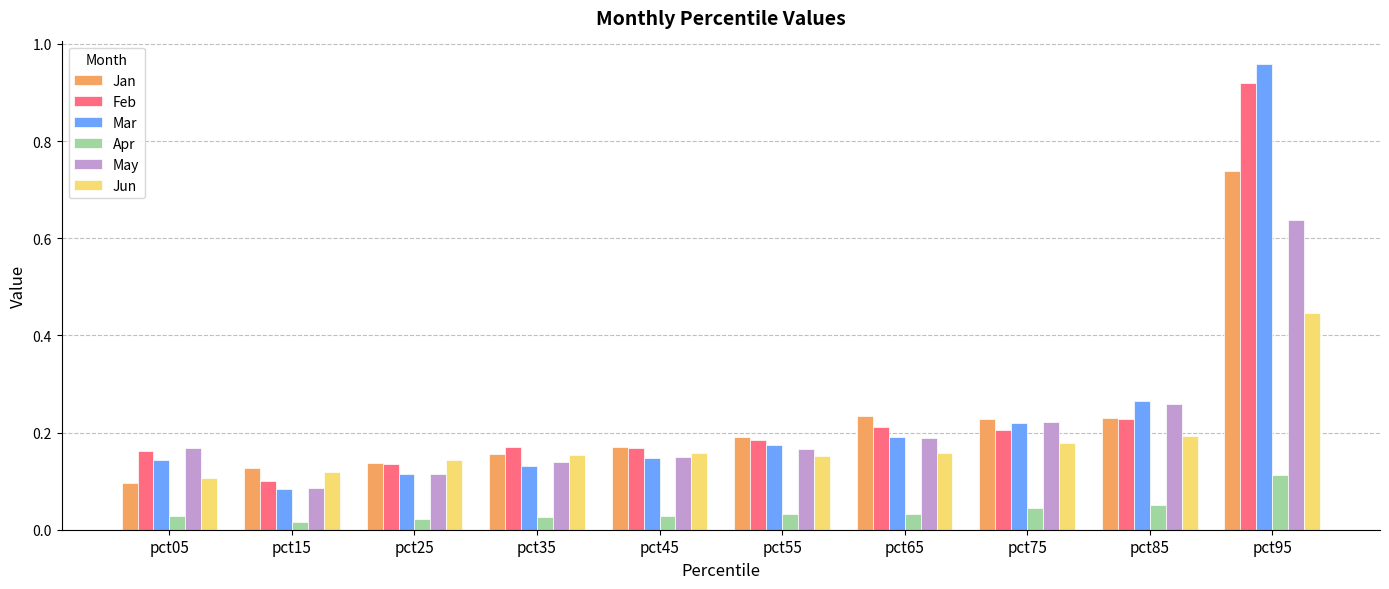

How many categories are shown in the chart?

10